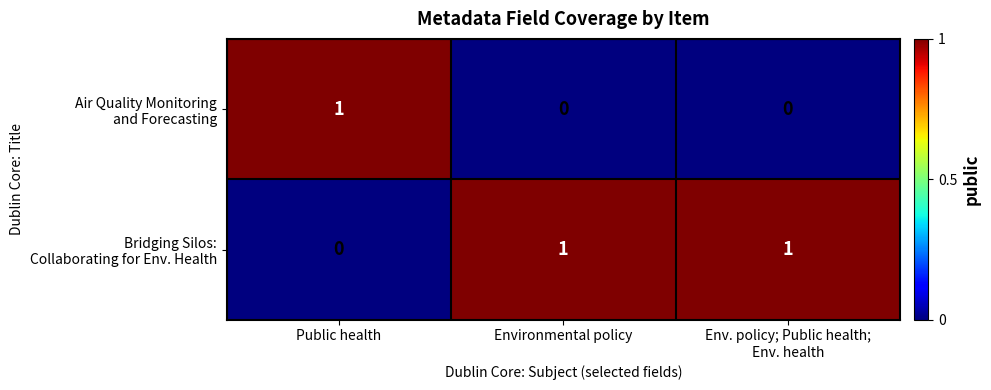

What is the spread (max minus min) of values at Public health?

1